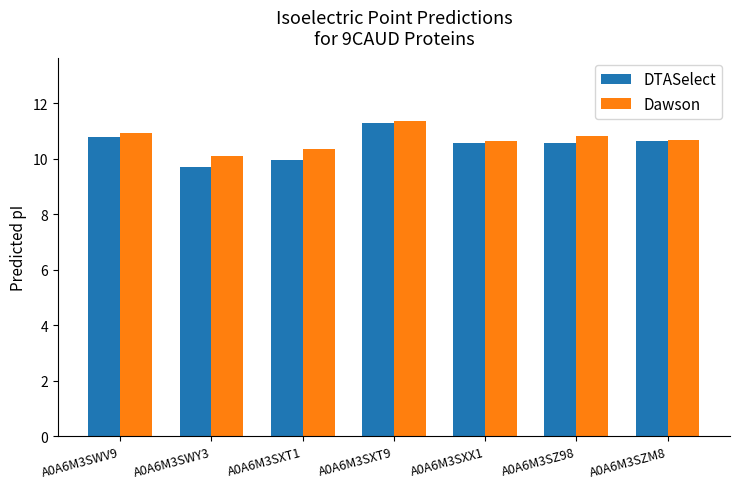

What is the label of the 5th bar from the left?

A0A6M3SXX1